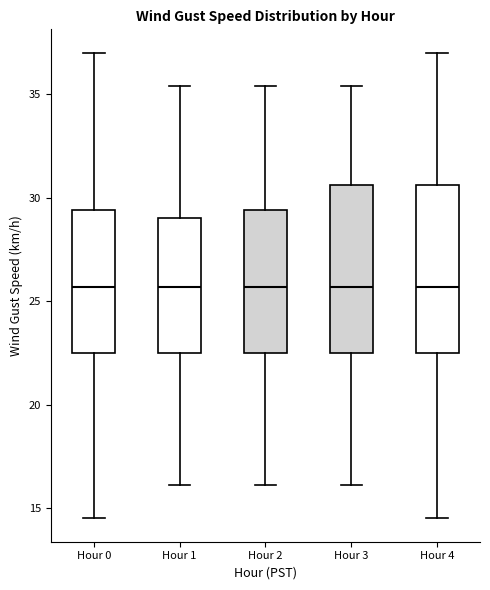

Where is the upper edge of the box for Hour 3 on the y-axis? The values are not printed on the chart, so give them approximately, as read against the axis.

30.5